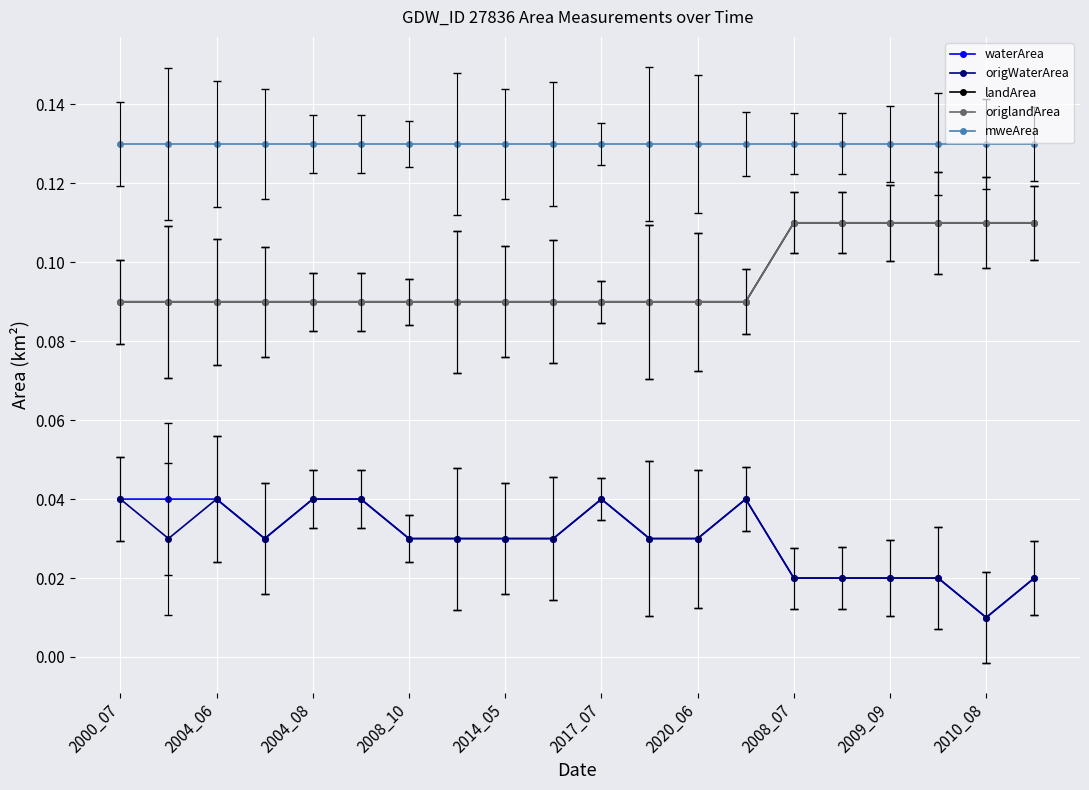

Reading right to left, transcribe all the data shown in this chart.

waterArea: 0.0	0.0	0.0	0.0	0.0	0.0	0.0	0.0	0.0	0.0	0.0	0.0	0.0	0.0	0.0	0.0	0.0	0.0	0.0	0.0
origWaterArea: 0.0	0.0	0.0	0.0	0.0	0.0	0.0	0.0	0.0	0.0	0.0	0.0	0.0	0.0	0.0	0.0	0.0	0.0	0.0	0.0
landArea: 0.1	0.1	0.1	0.1	0.1	0.1	0.1	0.1	0.1	0.1	0.1	0.1	0.1	0.1	0.1	0.1	0.1	0.1	0.1	0.1
origlandArea: 0.1	0.1	0.1	0.1	0.1	0.1	0.1	0.1	0.1	0.1	0.1	0.1	0.1	0.1	0.1	0.1	0.1	0.1	0.1	0.1
mweArea: 0.1	0.1	0.1	0.1	0.1	0.1	0.1	0.1	0.1	0.1	0.1	0.1	0.1	0.1	0.1	0.1	0.1	0.1	0.1	0.1